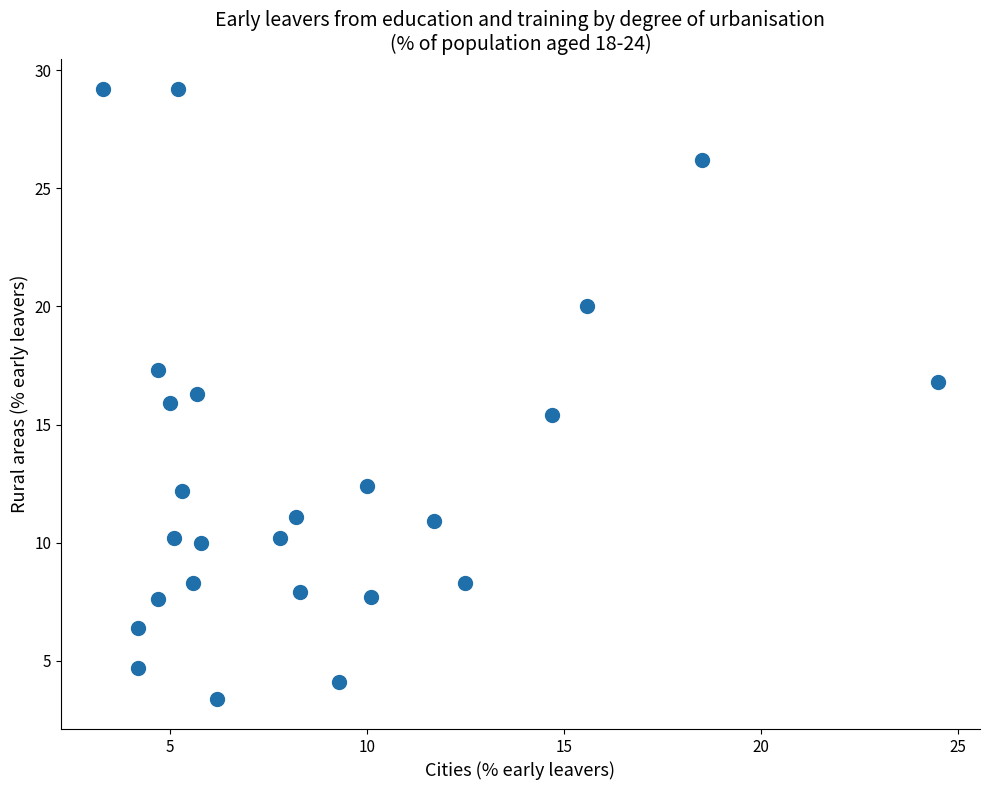

What is the range of Y values (max minus min)?

25.8